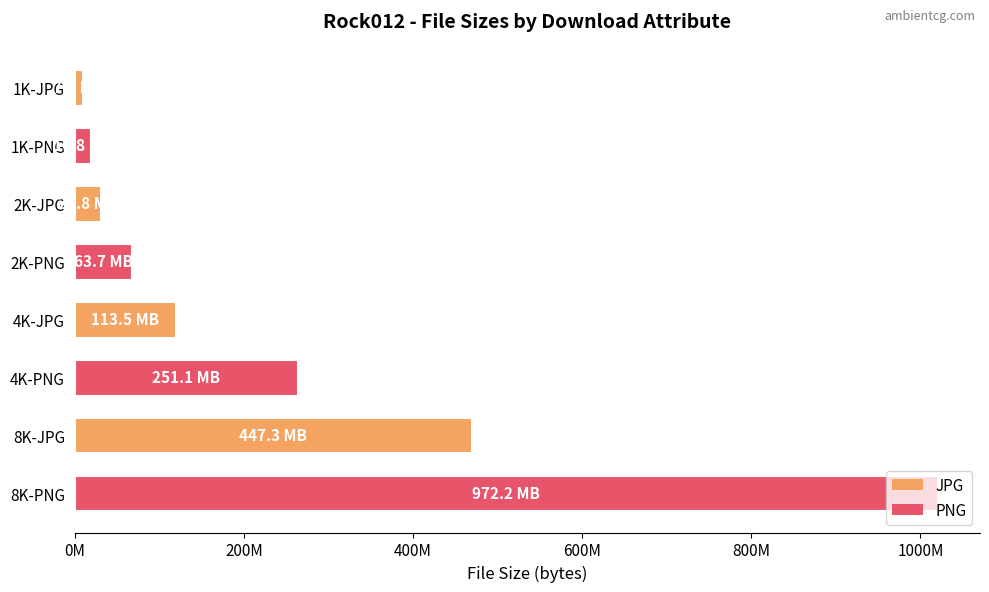

What is the sum of all values?

1993678072